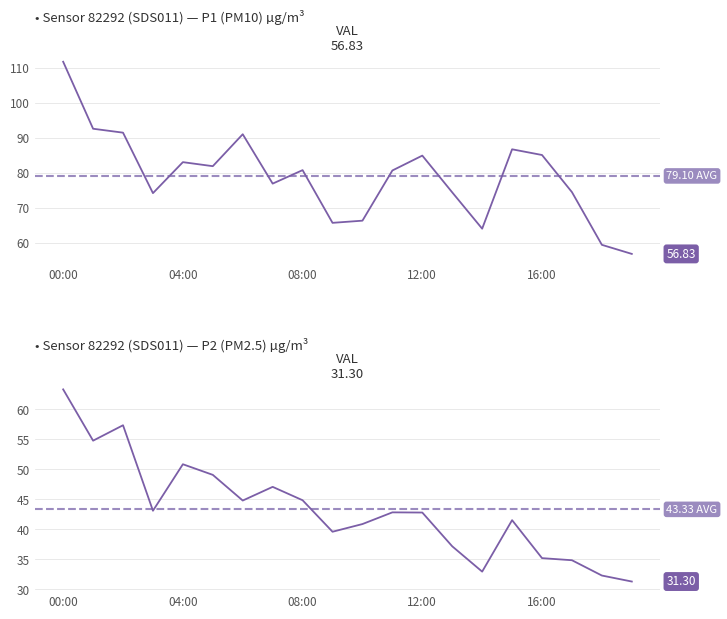

Reading left to right, list all the values displayed in this chart.

Sensor 82292 (SDS011) — P1 (PM10) µg/m³: 111.7	92.6	91.5	74.2	83.0	81.9	91.0	76.9	80.8	65.7	66.3	80.7	84.9	74.4	64.0	86.7	85.1	74.5	59.4	56.8
Sensor 82292 (SDS011) — P2 (PM2.5) µg/m³: 63.3	54.8	57.4	43.1	50.9	49.1	44.8	47.1	44.9	39.6	40.9	42.8	42.8	37.2	33.0	41.5	35.2	34.9	32.3	31.3